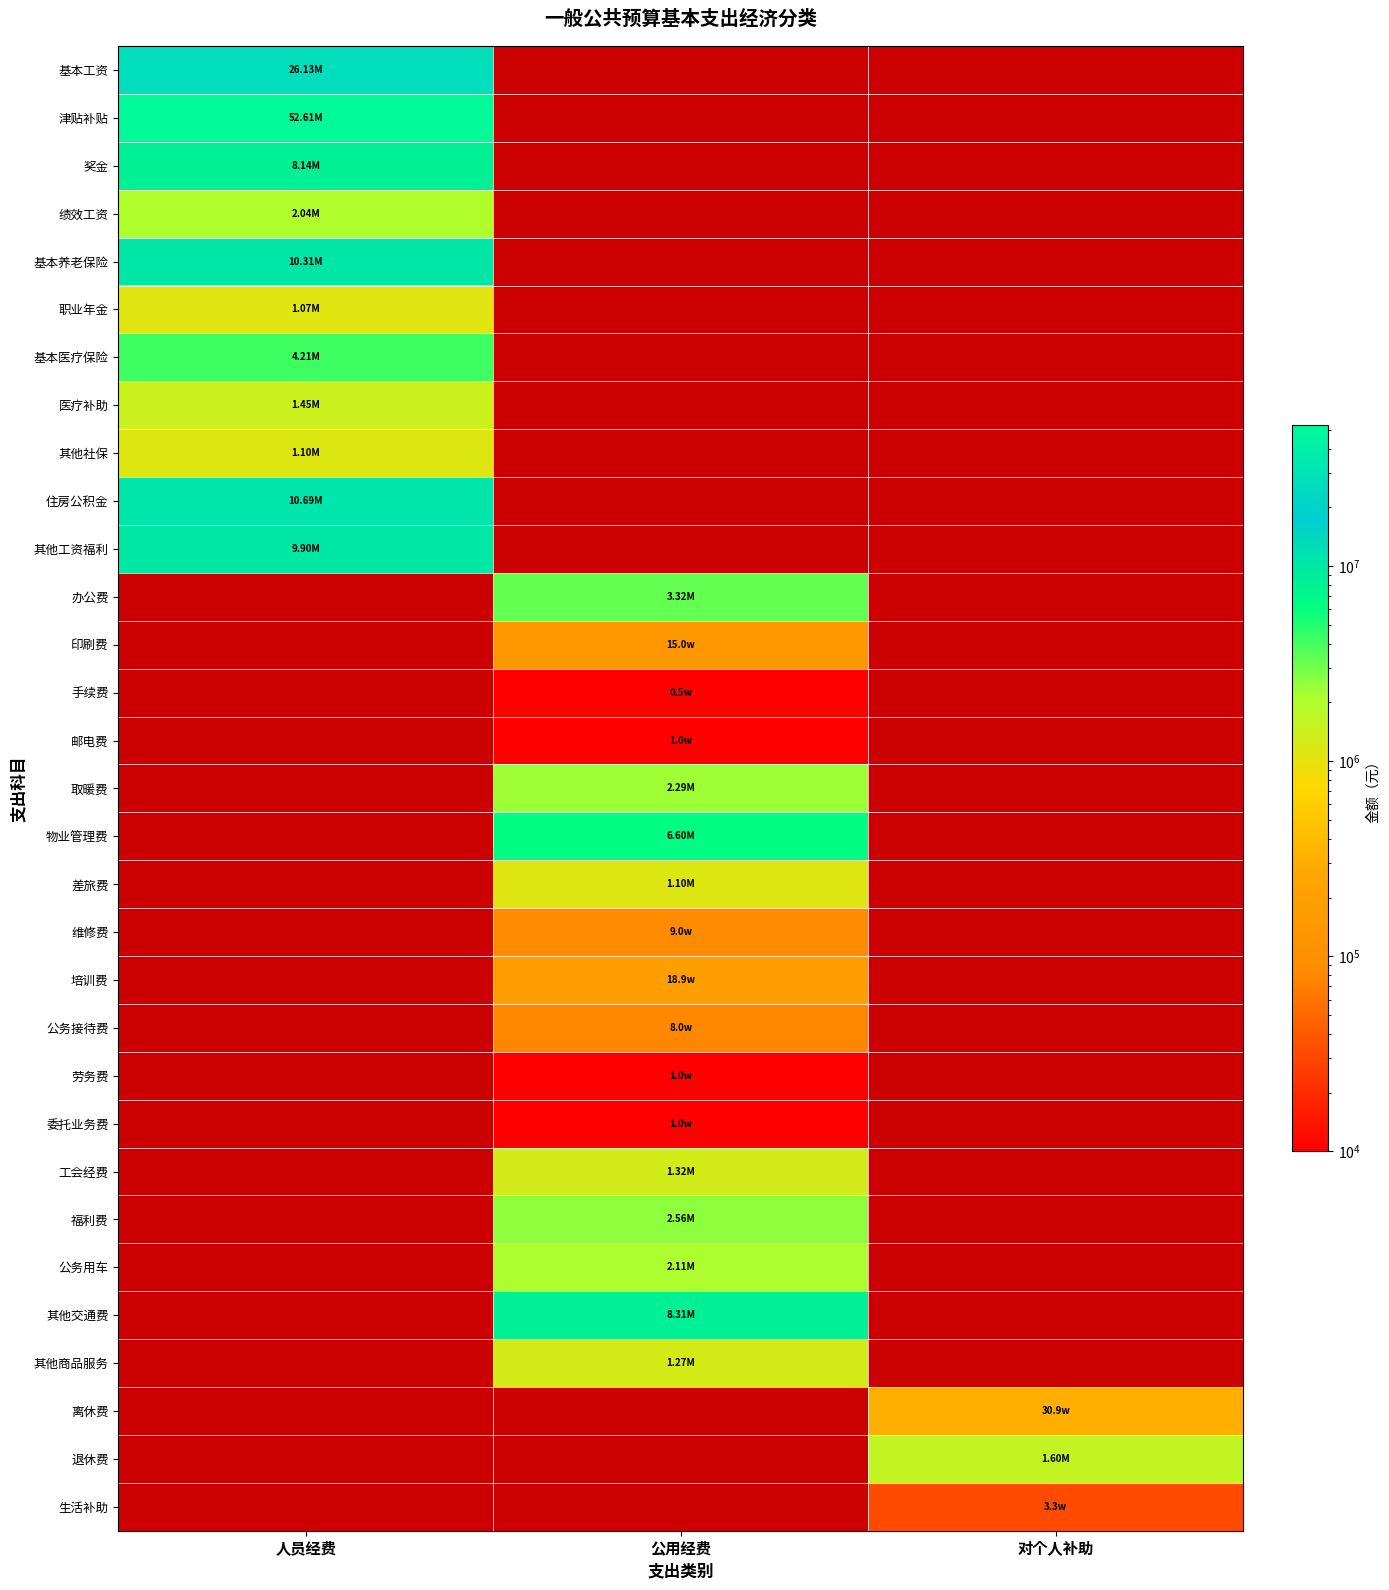

List the labels in order of 邮电费 value, smallest first.

人员经费, 对个人补助, 公用经费